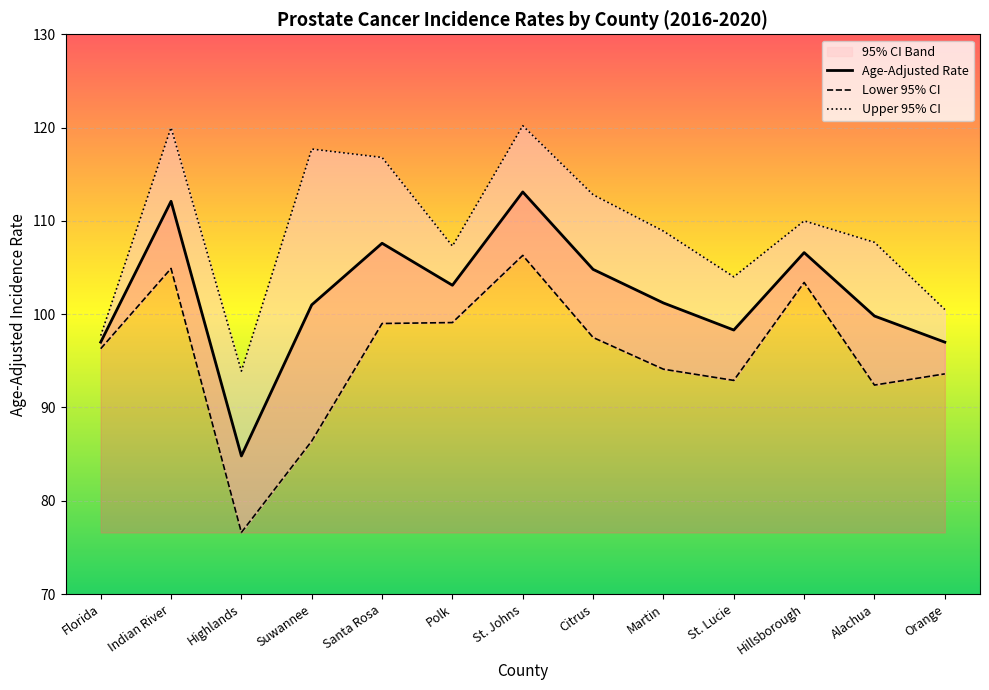

What is the difference between the Age-Adjusted Rate values at Martin and Santa Rosa?

6.4